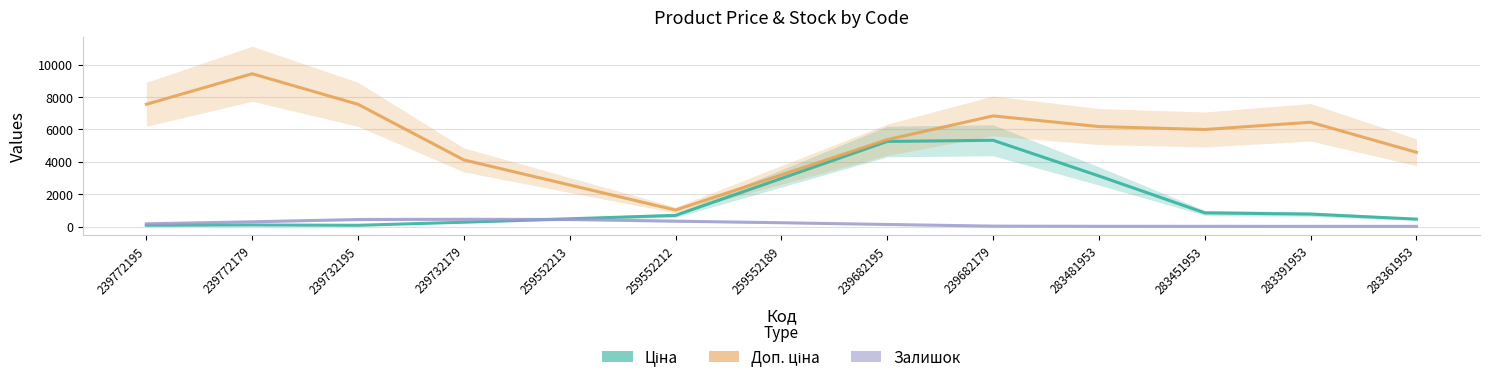

Reading left to right, extract all data points from this chart.

Ціна: 239772195=75.6	239772179=94.5	239732195=75.6	239732179=267.5	259552213=478.3	259552212=689.1	259552189=2974.7	239682195=5260.3	239682179=5332.0	283481953=3126.2	283451953=844.4	283391953=768.4	283361953=459.0
Доп. ціна: 239772195=7556.0	239772179=9445.0	239732195=7556.0	239732179=4117.3	259552213=2567.5	259552212=1017.8	259552189=3193.8	239682195=5369.9	239682179=6839.2	283481953=6180.6	283451953=6000.0	283391953=6446.2	283361953=4589.6
Залишок: 239772195=168.3	239772179=291.7	239732195=435.0	239732179=448.3	259552213=436.0	259552212=330.7	259552189=233.3	239682195=126.7	239682179=25.0	283481953=13.0	283451953=11.3	283391953=9.7	283361953=9.0